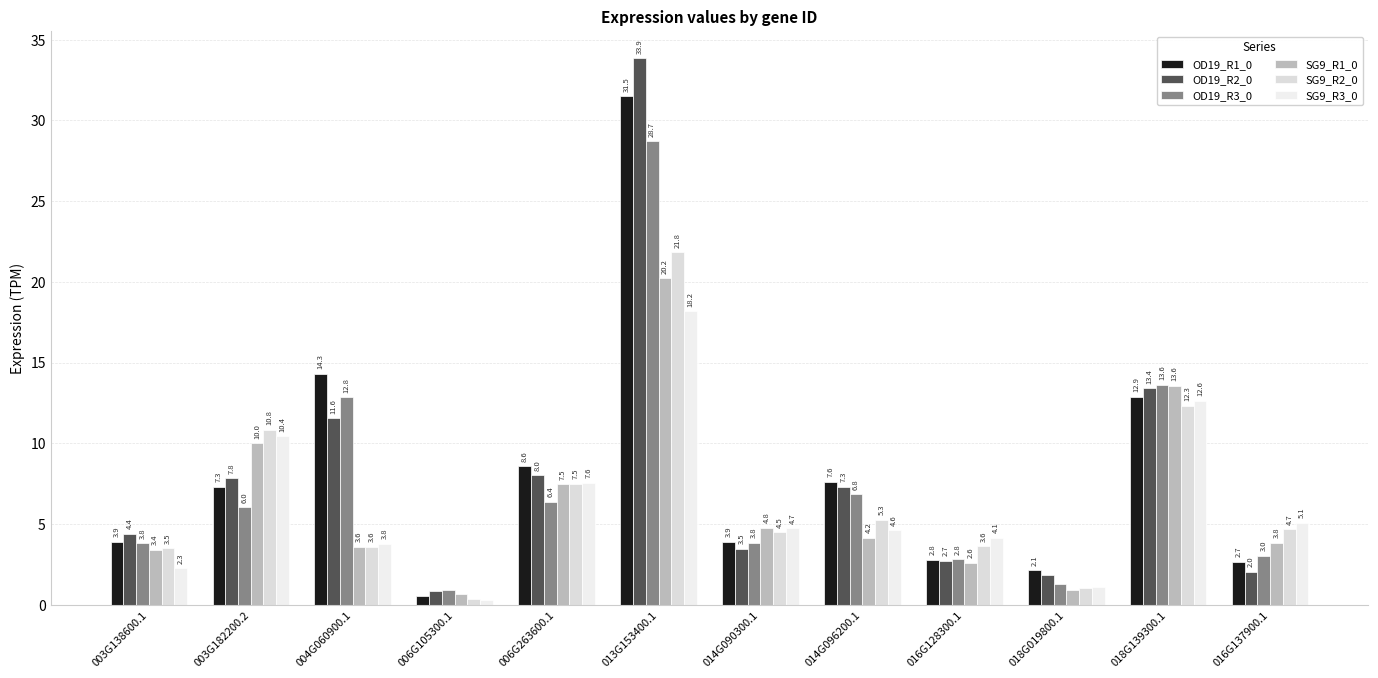

Where does the SG9_R2_0 series first go above 4?

003G182200.2